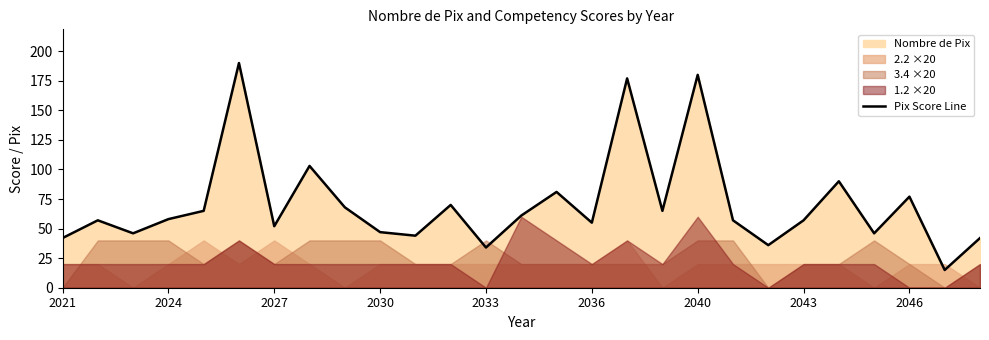

The Pix Score Line series shows 57 at 2043. True or false?

True